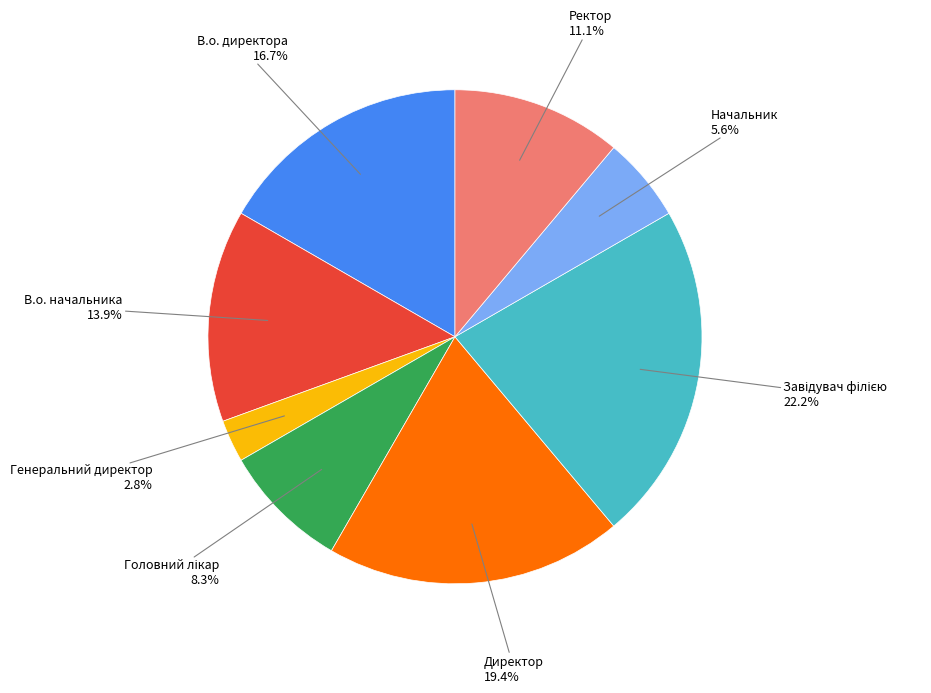

How many segments does this pie chart have?

8